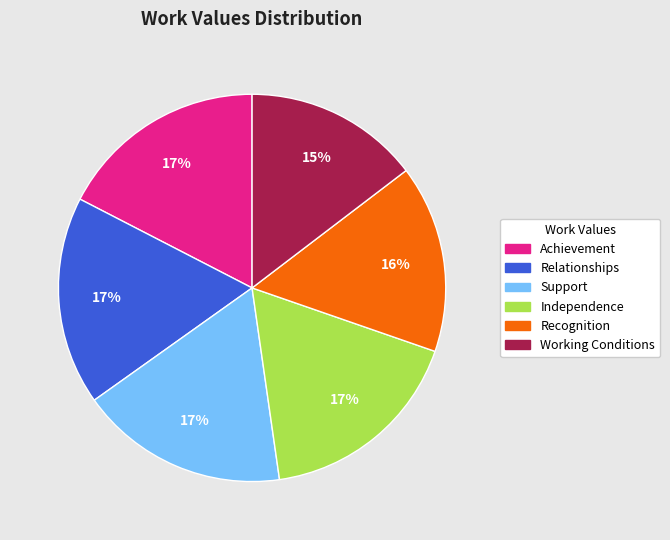

Which slice is the smallest?

Working Conditions